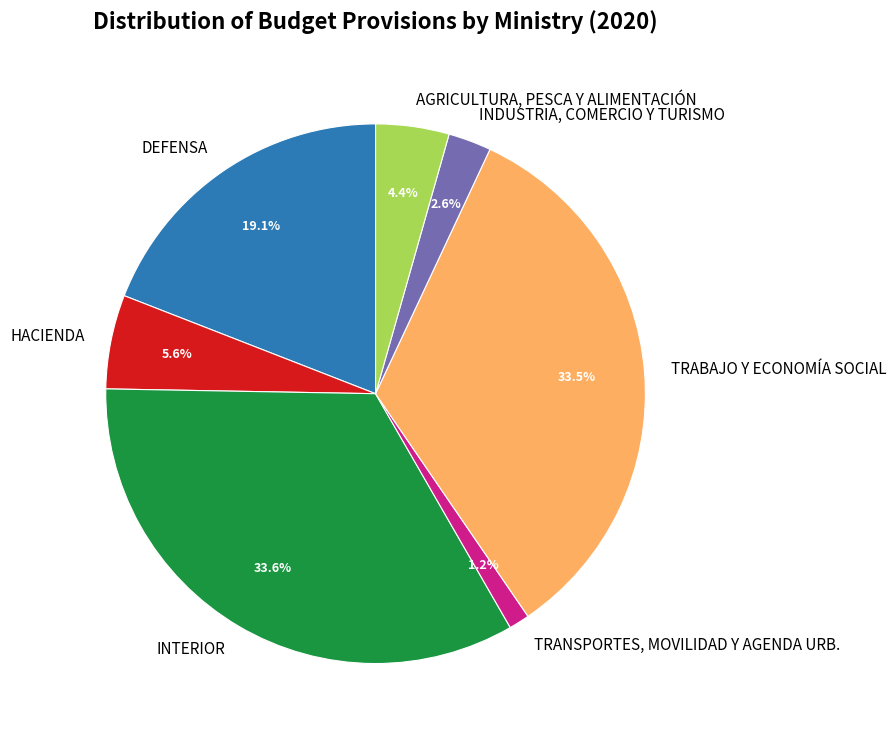

Is there a majority slice in this chart?

No